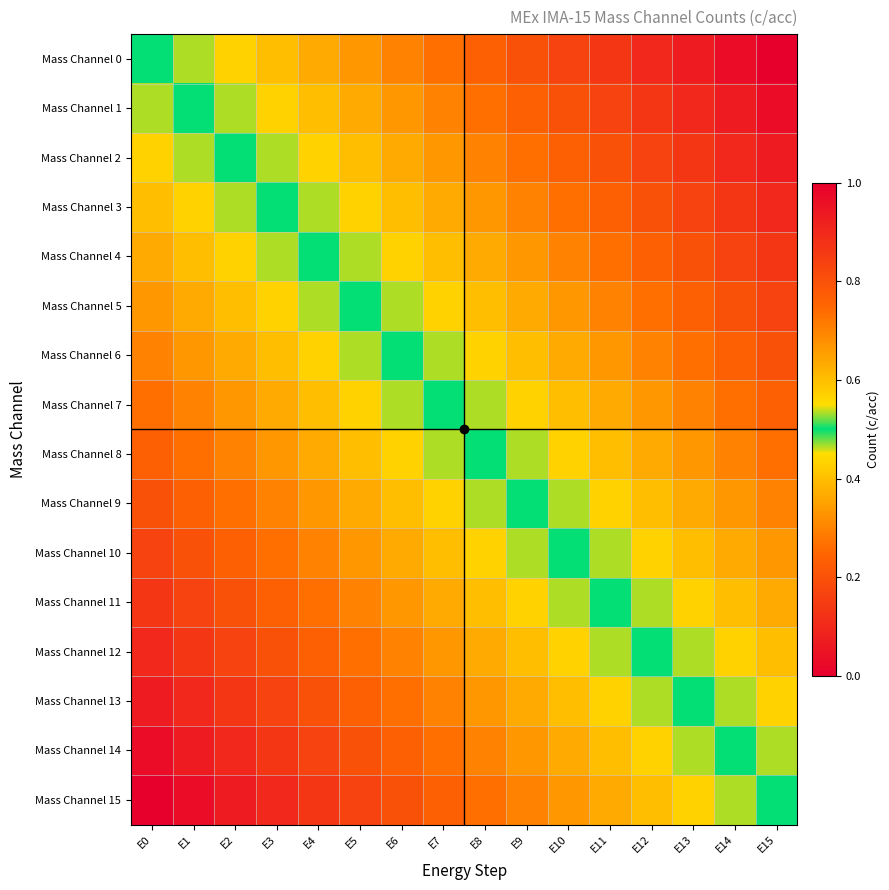

How many distinct data groups are displayed?

16